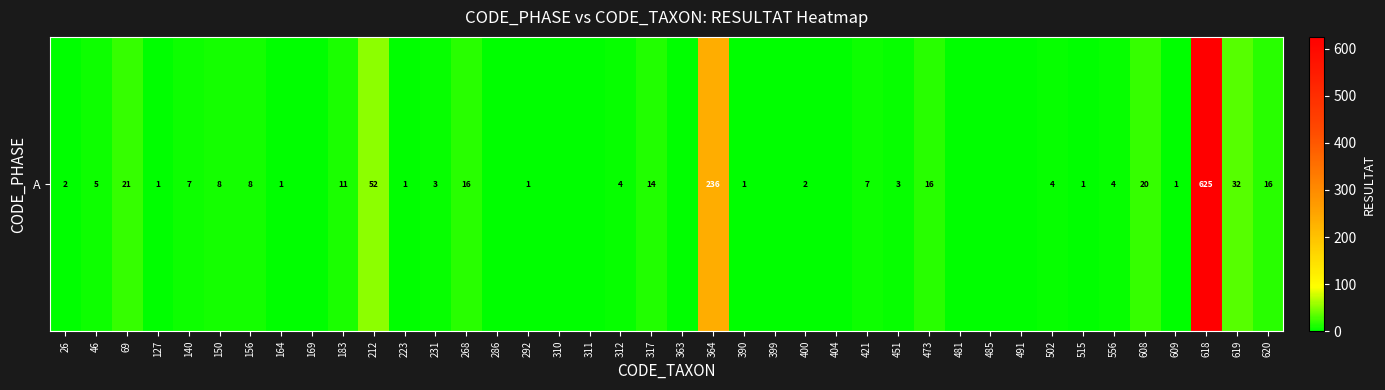

What is the sum of all values?

1123